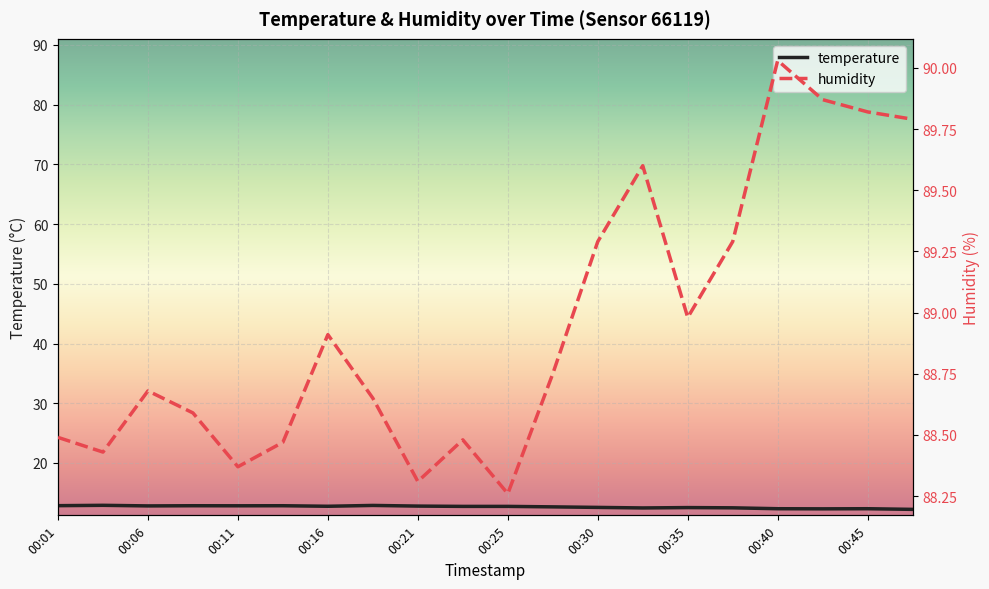

True or false: temperature has a value of 20.6 at 00:40.

False